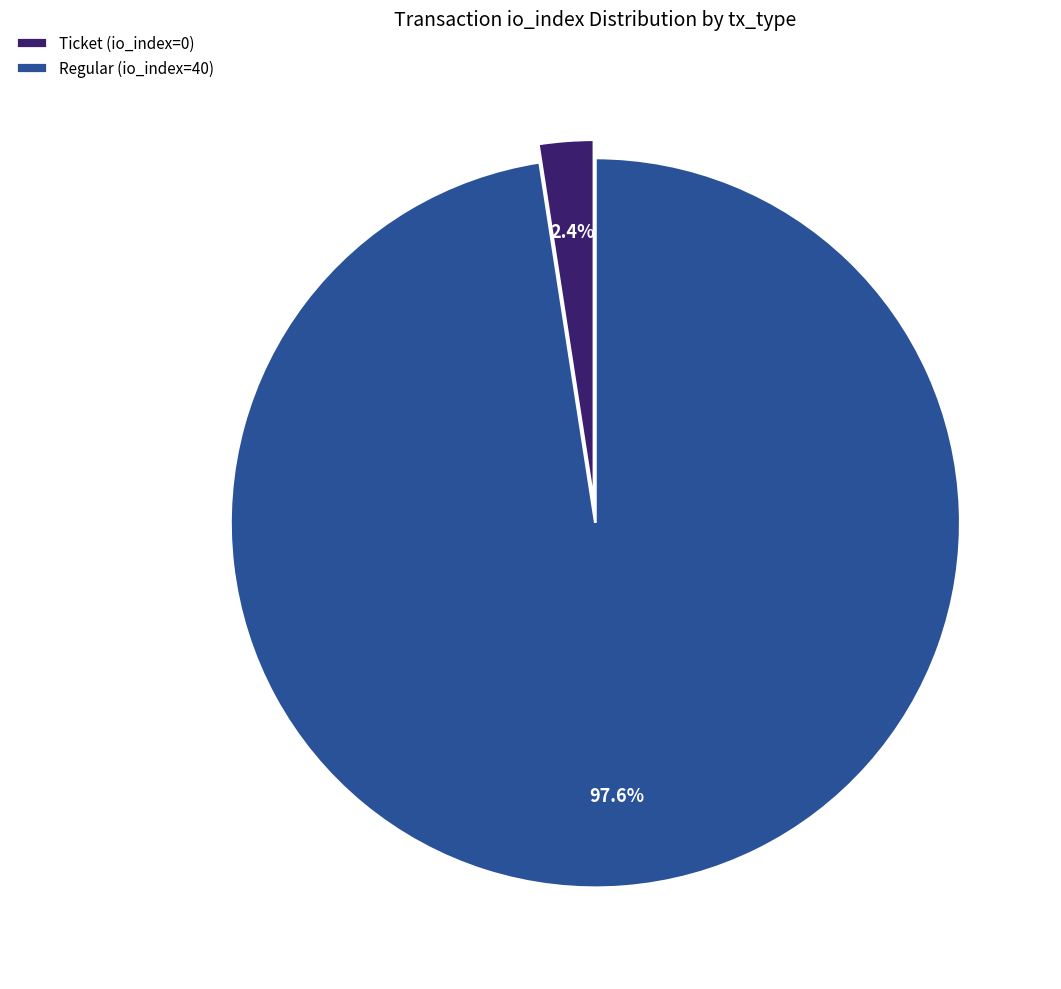

Between Regular (io_index=40) and Ticket (io_index=0), which is larger?

Regular (io_index=40)